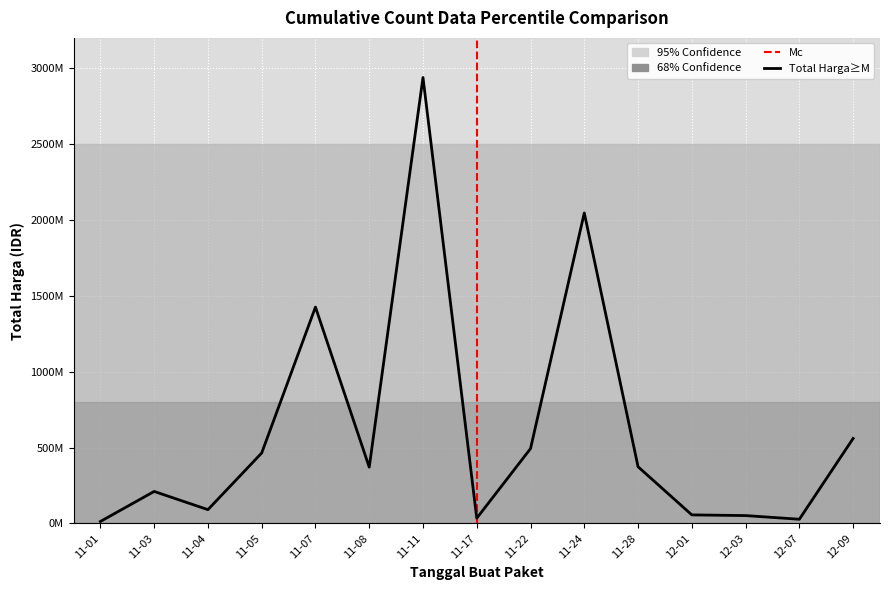

List the labels in order of value, smallest first.

11-01, 12-07, 11-17, 12-03, 12-01, 11-04, 11-03, 11-08, 11-28, 11-05, 11-22, 12-09, 11-07, 11-24, 11-11